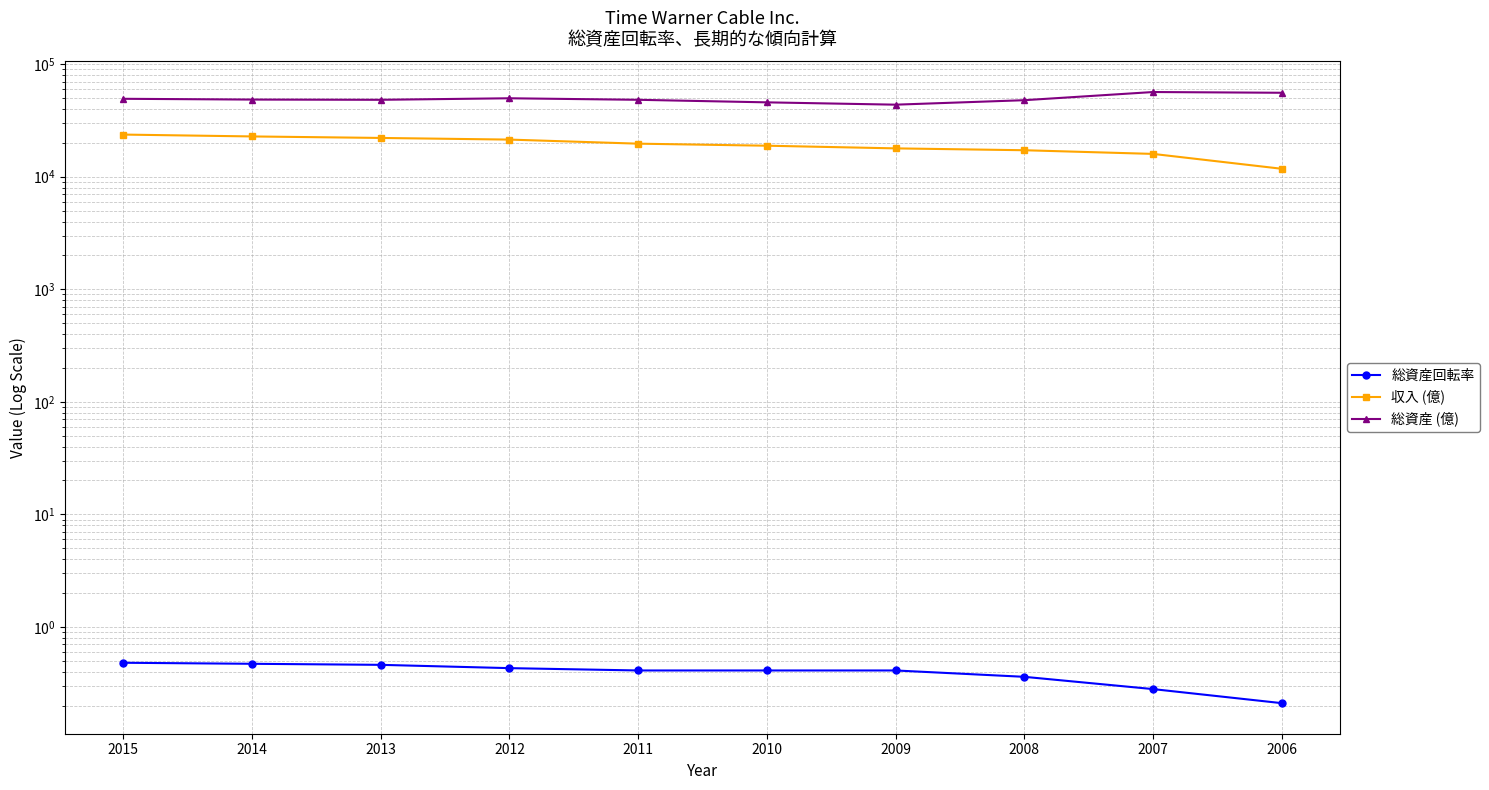

At which label does 総資産 (億) reach its peak?

2007